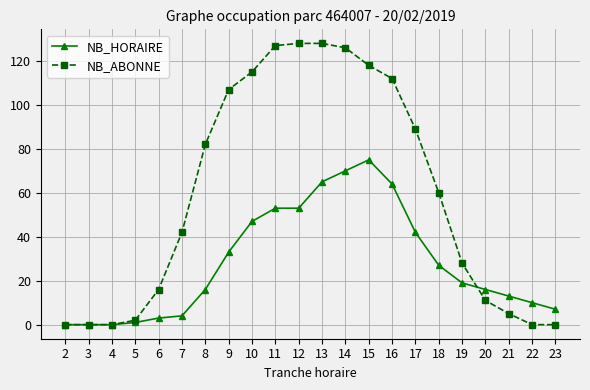

Which series has the widest spread of values?

NB_ABONNE